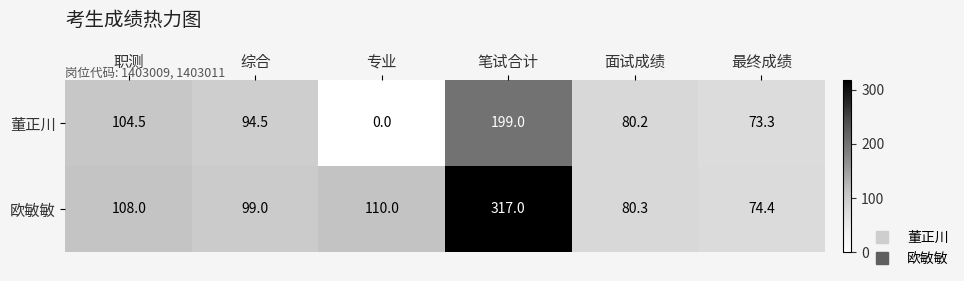

Which category has the highest value in the 欧敏敏 series?

笔试合计